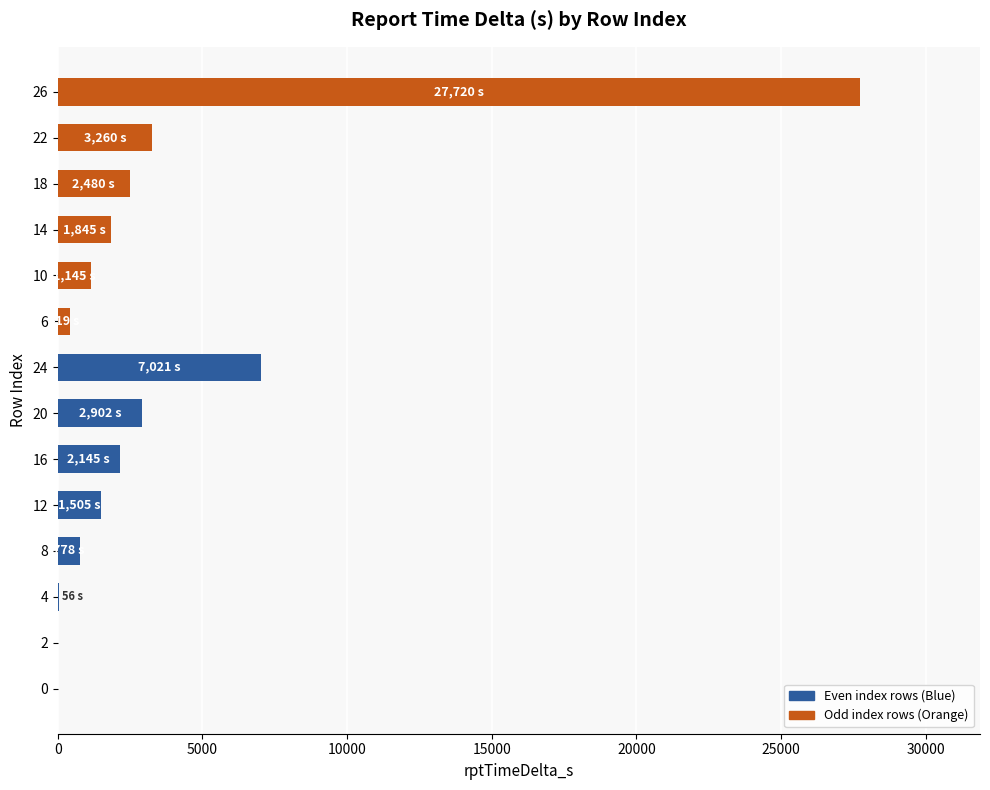

What is the sum of the rptTimeDelta_s values at 6 and 22?

3679.0